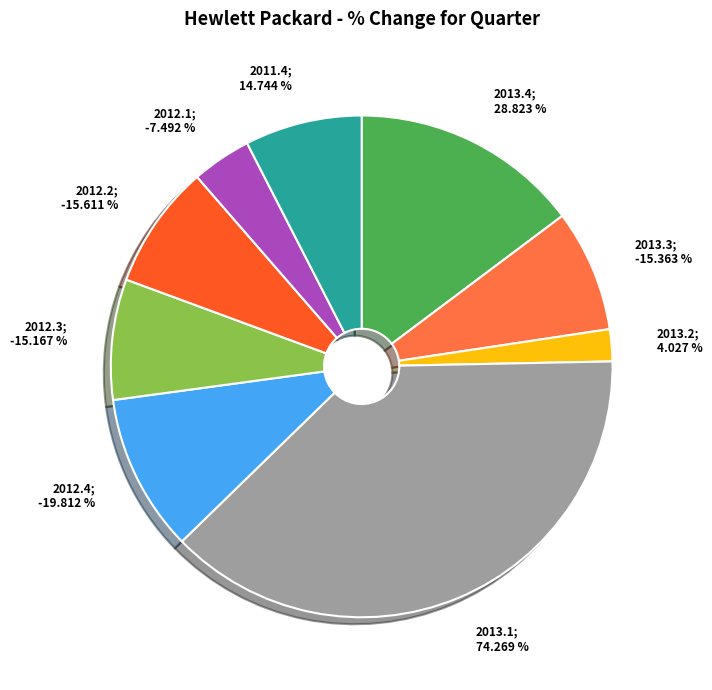

Combined, do 2012.2 and 2012.4 account for over 50%?

No